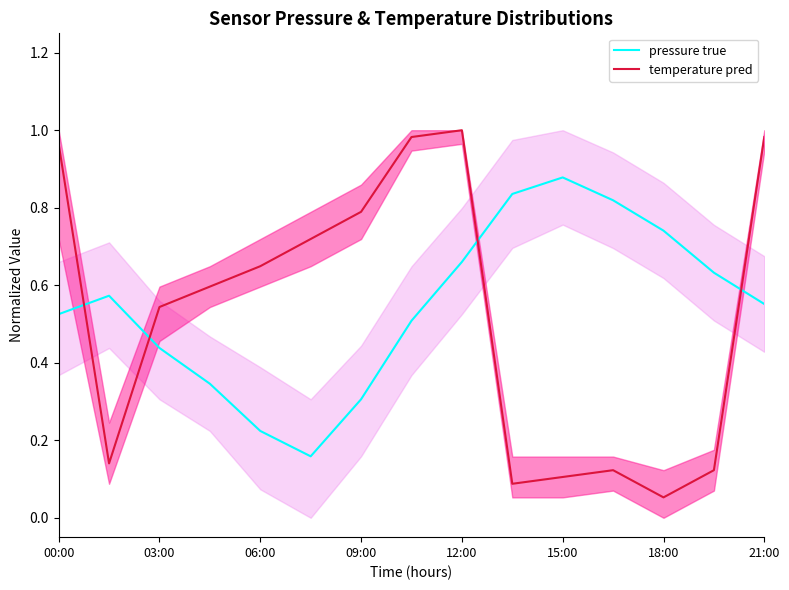

Is it true that temperature pred equals 1.0 at 12:00?

True